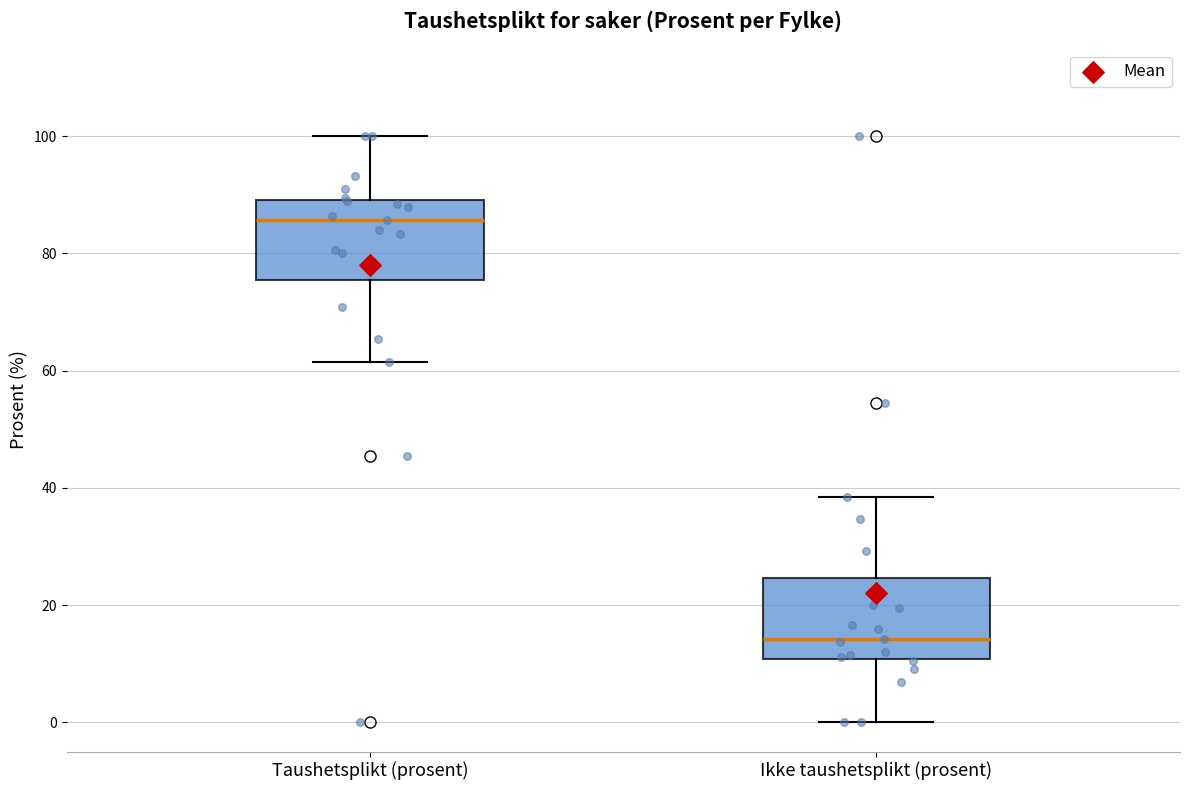

Which box's median line is the highest?

Taushetsplikt (prosent)